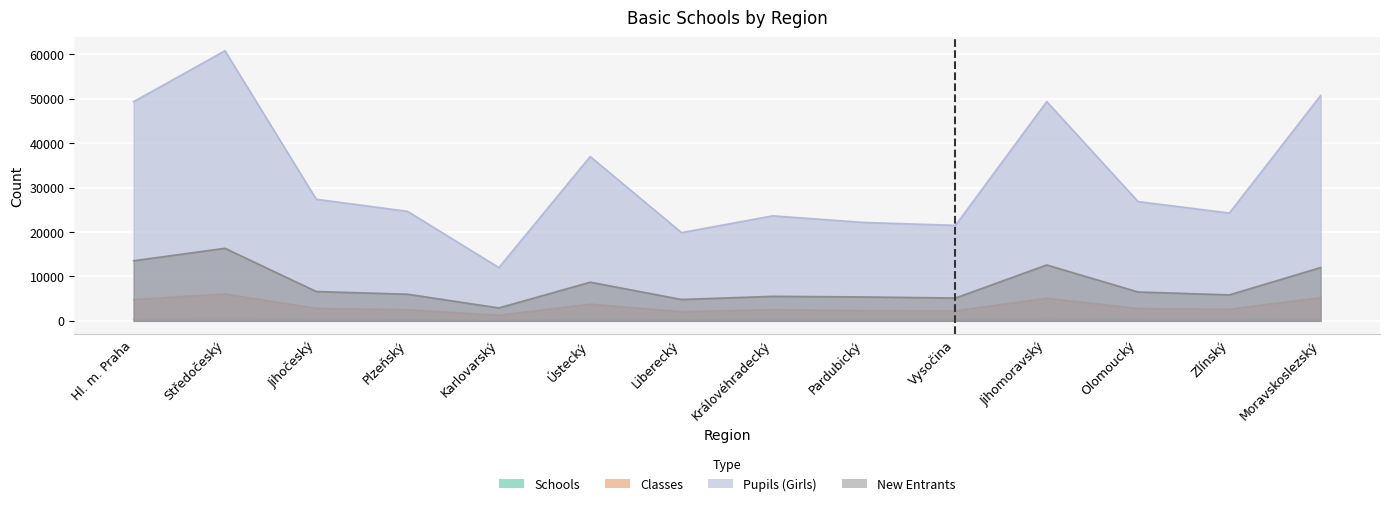

Where is the first local maximum for Classes?

Středočeský